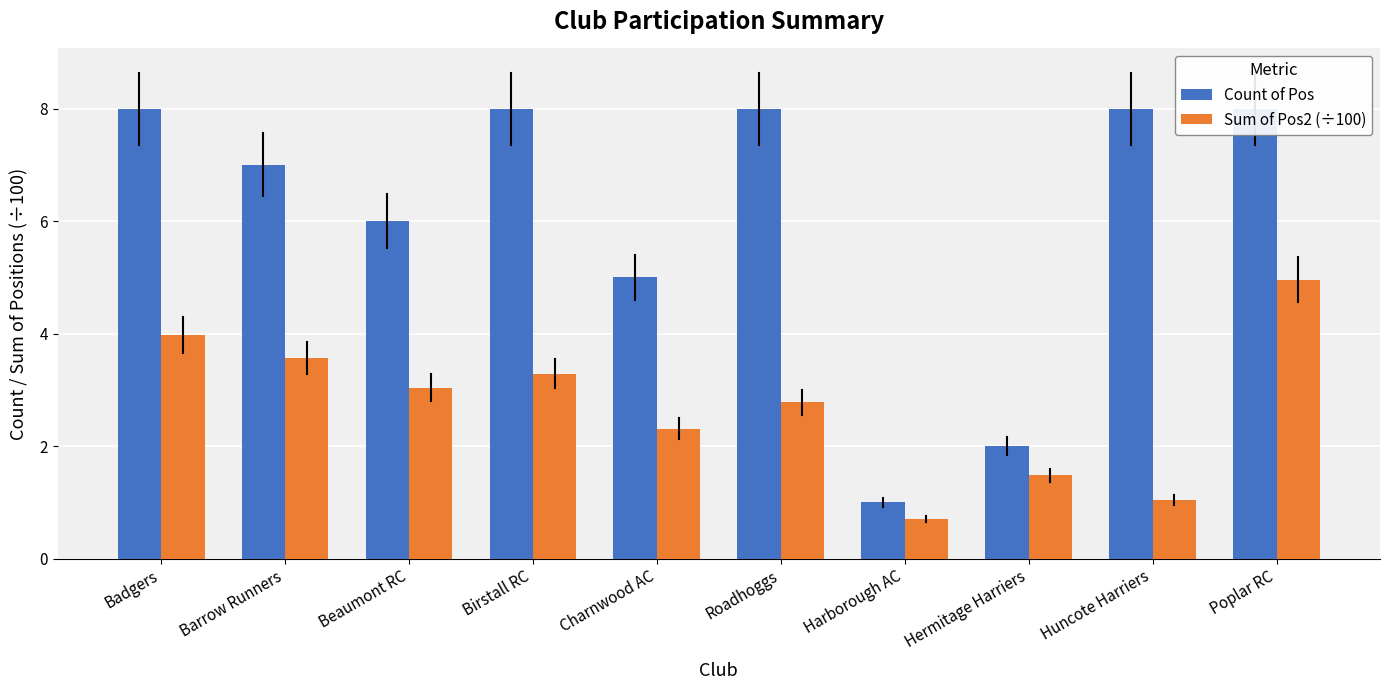

What is the average value of the Count of Pos series?

6.1